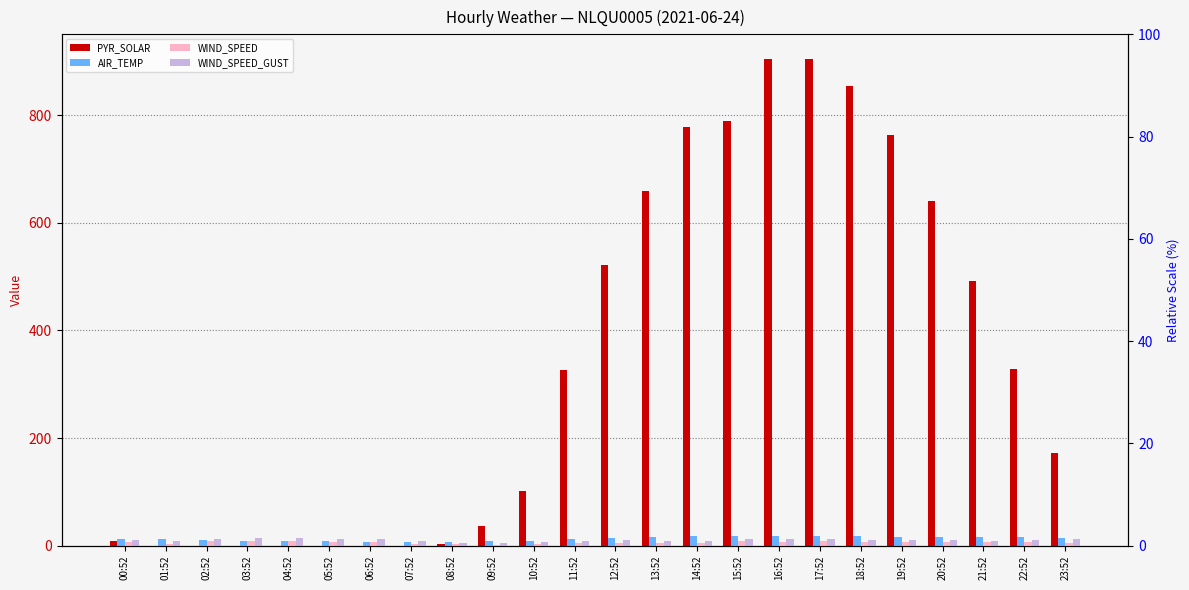

What are all the series names shown in the legend?

PYR_SOLAR, AIR_TEMP, WIND_SPEED, WIND_SPEED_GUST